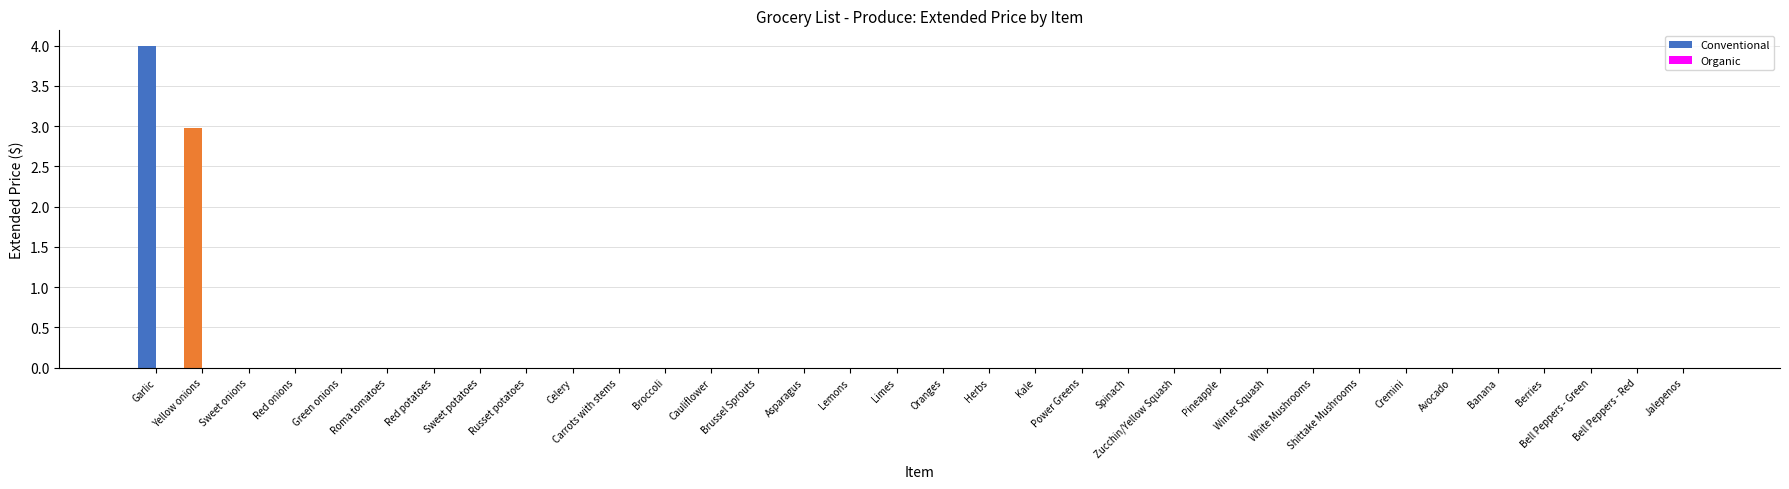

At which category does the chart reach its peak across all series?

Garlic